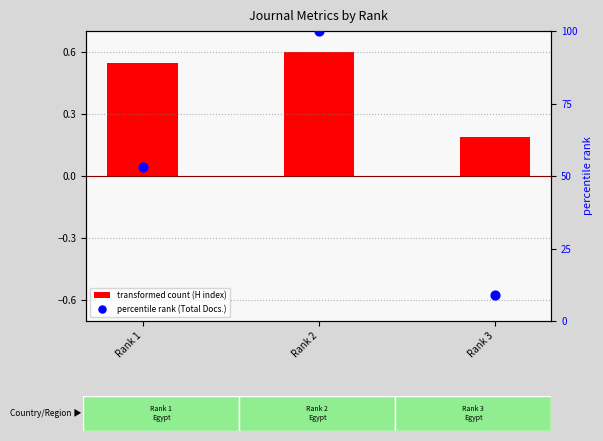

Which series has the largest total across all categories?

percentile rank (Total Docs.)